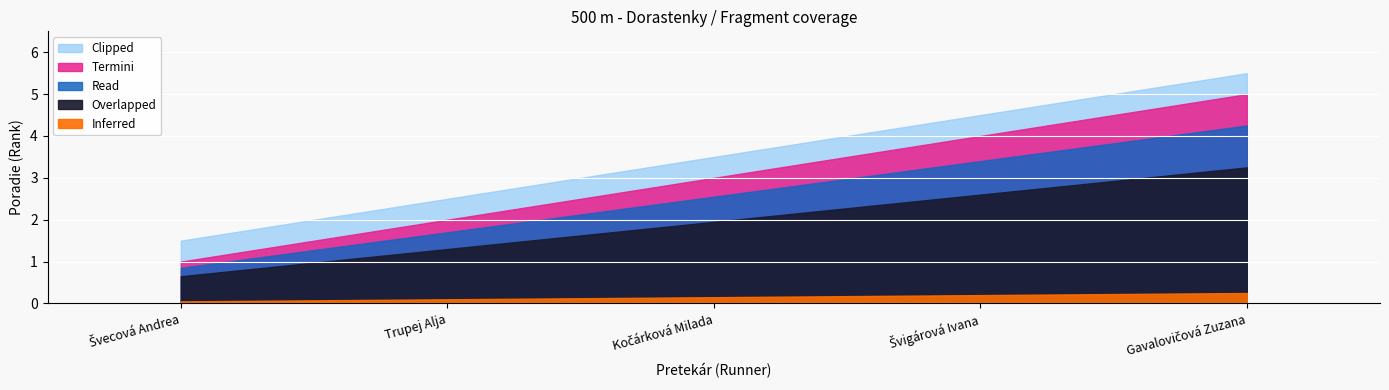

Count the values in the range 2 to 4.

3